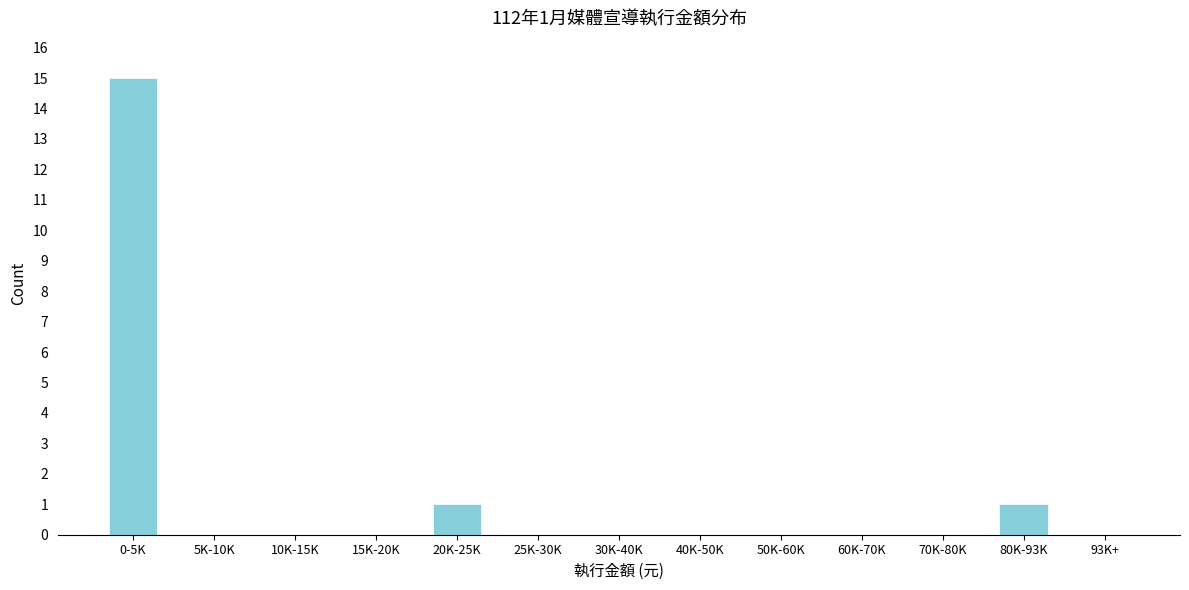

Reading right to left, what are all the values shown in this chart?

93K+=0	80K-93K=1	70K-80K=0	60K-70K=0	50K-60K=0	40K-50K=0	30K-40K=0	25K-30K=0	20K-25K=1	15K-20K=0	10K-15K=0	5K-10K=0	0-5K=15